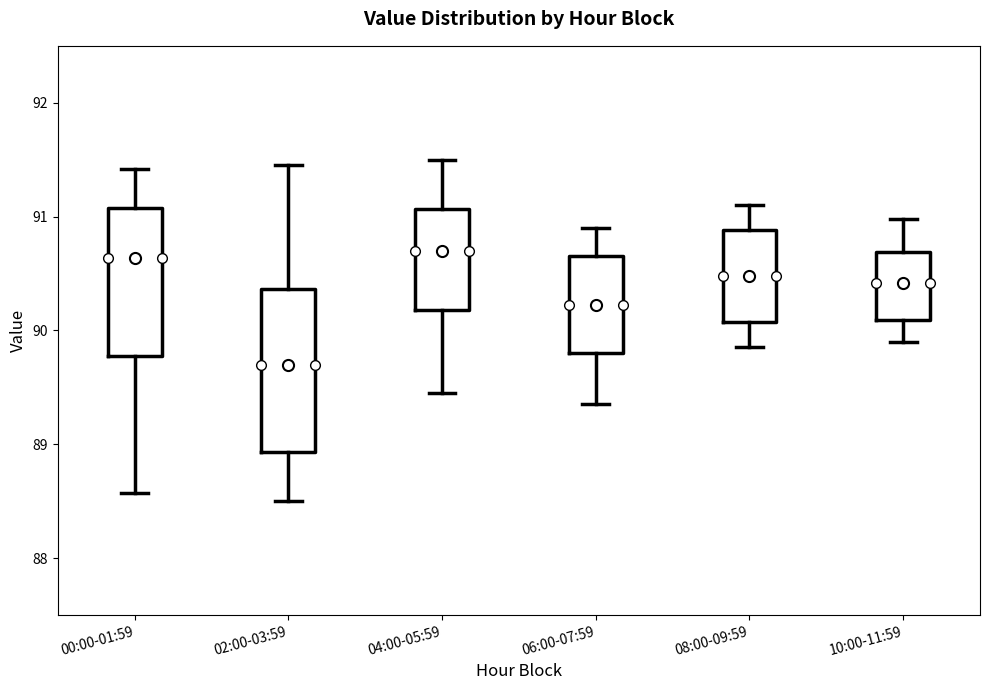

Where does the upper whisker of the box for 02:00-03:59 end on the y-axis? The values are not printed on the chart, so give them approximately, as read against the axis.

91.5